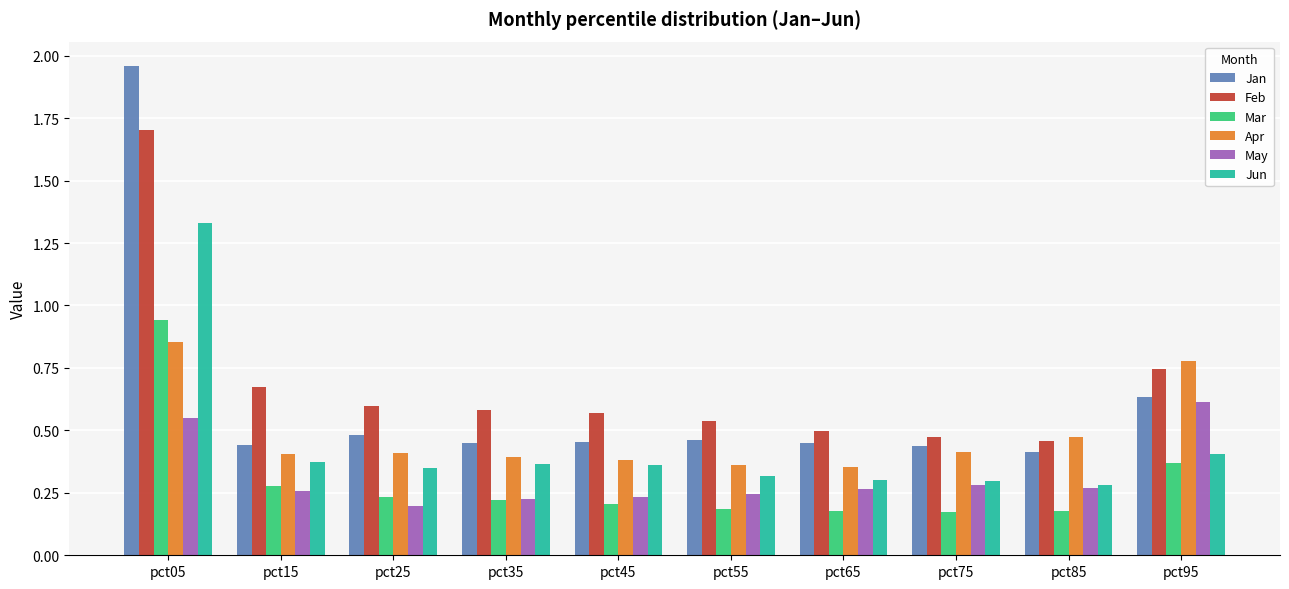

Which series has the largest range (max minus min)?

Jan